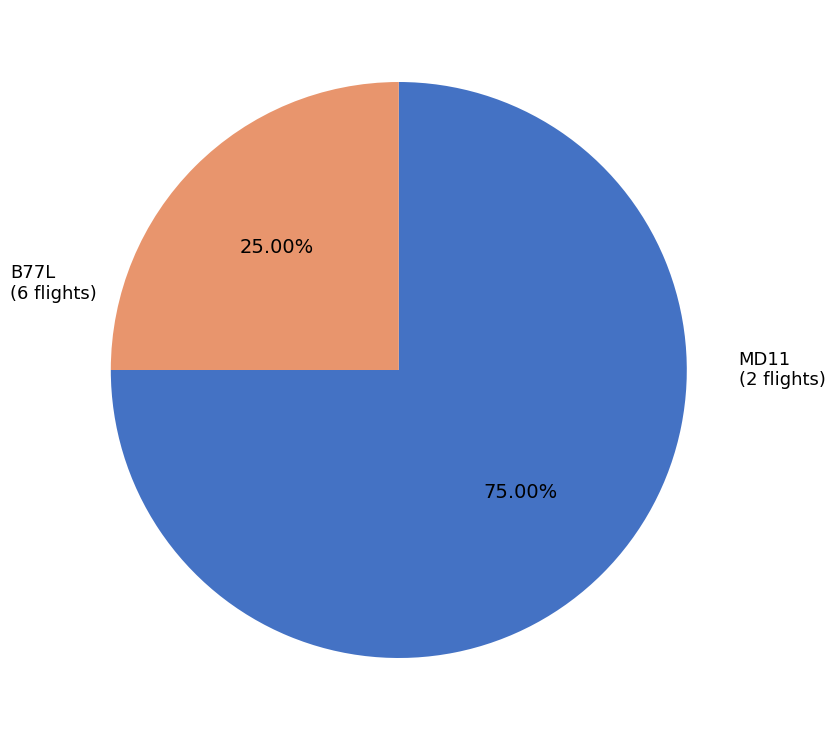

What portion of the pie excludes MD11?

75.0%